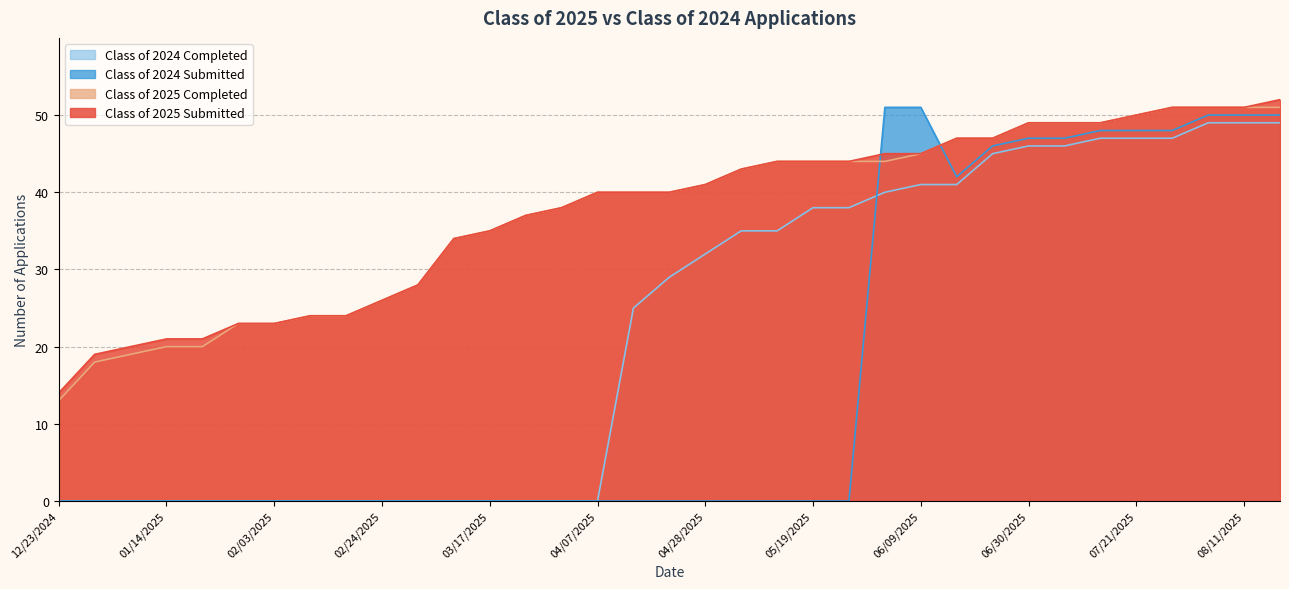

Which series has the largest range (max minus min)?

Class of 2024 Submitted